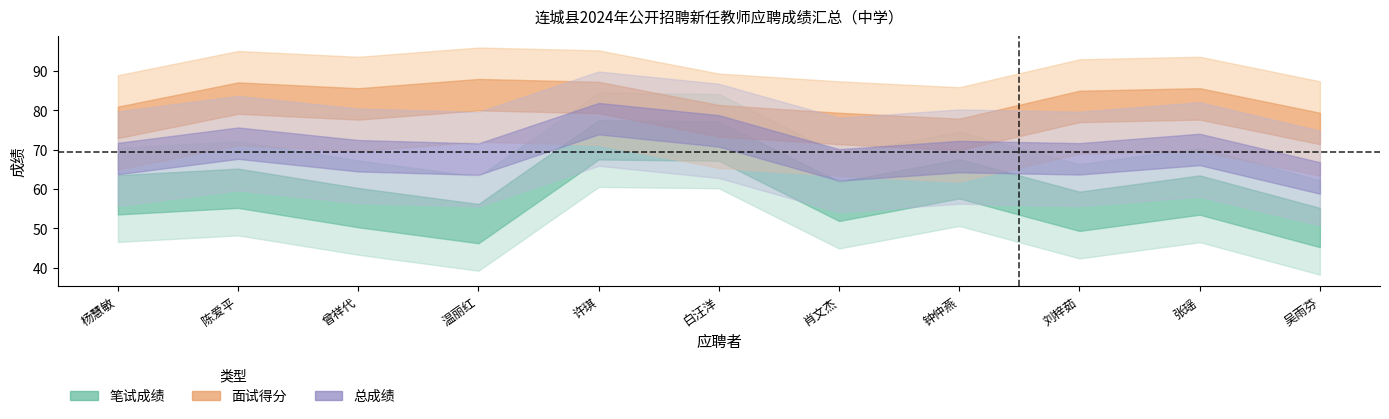

Which series has the largest total across all categories?

面试得分